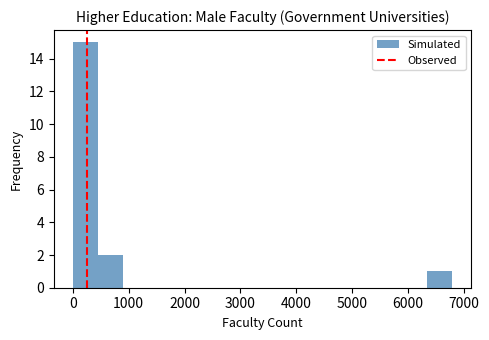

How tall is the bar that spans 500 to 900 on the x-axis? Neither the bar edges nor the heights are printed on the chart, so give them approximately, as read against the axes.

2